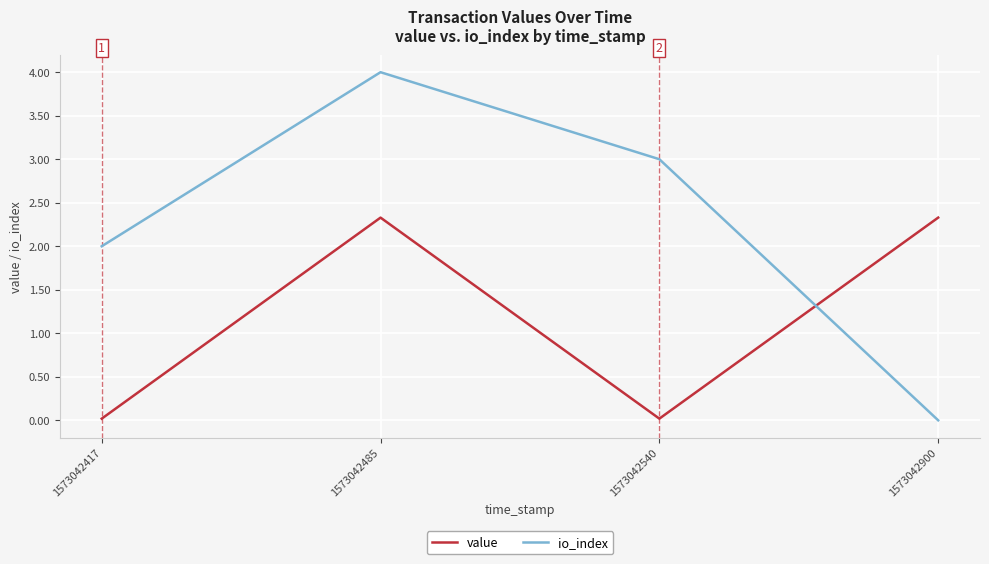

Is it true that io_index equals 2.0 at 1573042417?

True